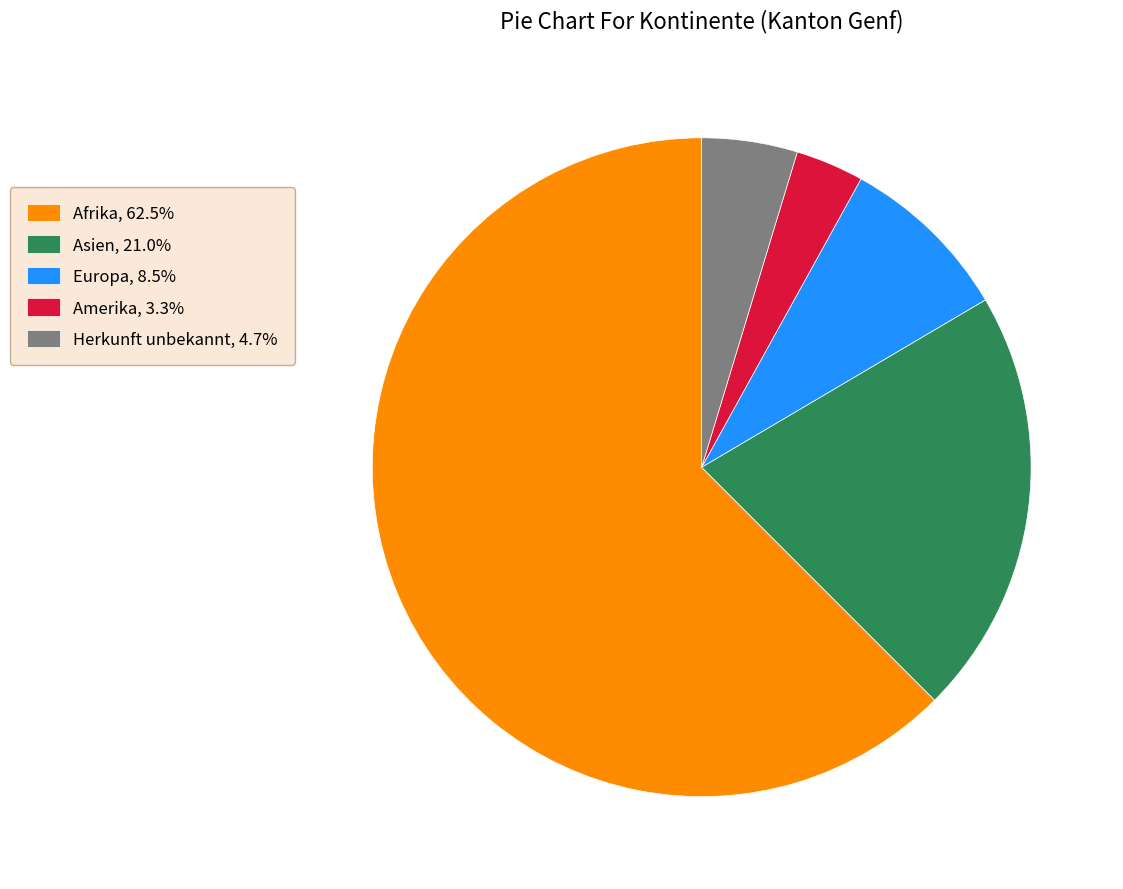

What is the ratio of the value at Herkunft unbekannt to the value at Afrika?

0.1